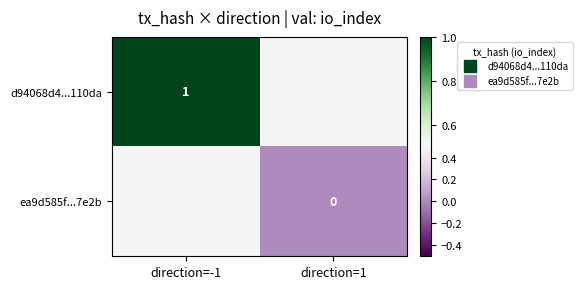

At which label is d94068d4...110da closest to 1?

direction=-1